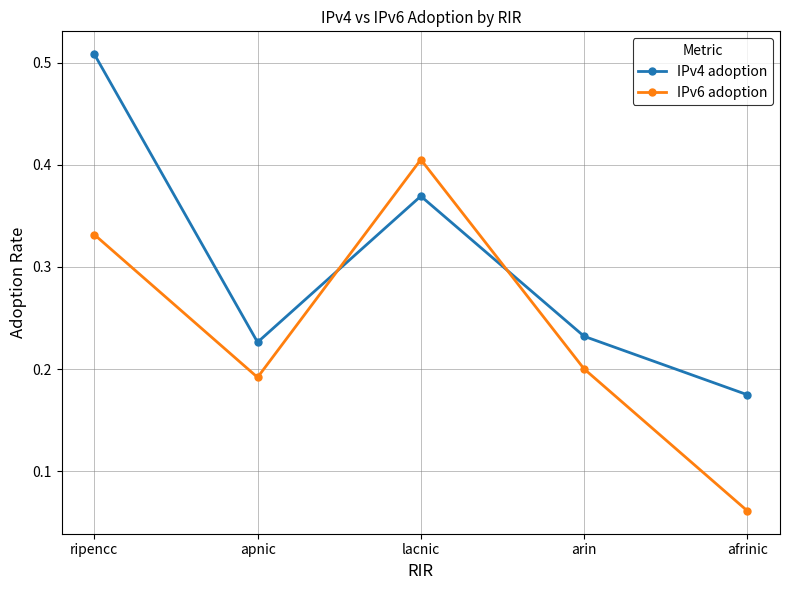

List the labels in order of IPv4 adoption value, largest first.

ripencc, lacnic, arin, apnic, afrinic